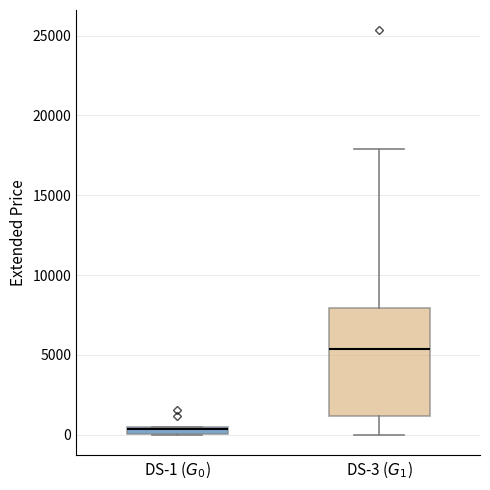

Where is the upper edge of the box for DS-1 ($G_0$) on the y-axis? The values are not printed on the chart, so give them approximately, as read against the axis.

500